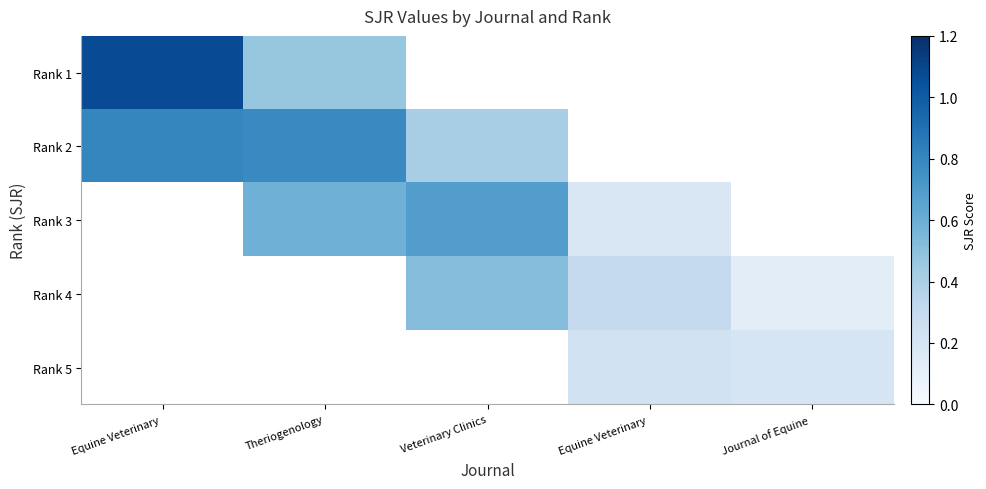

At how many categories does at least one series exceed 0?

5